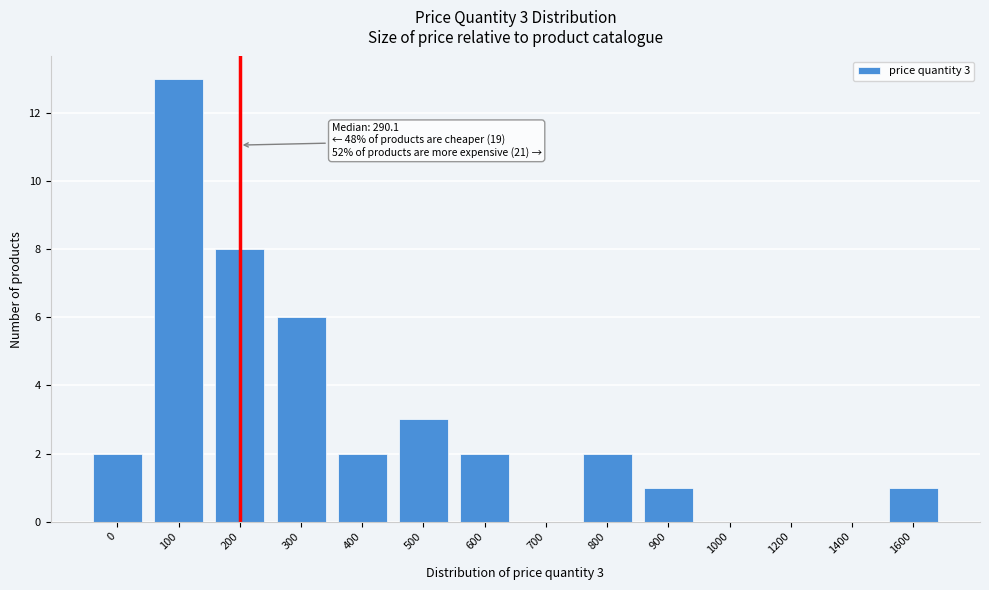

Reading left to right, list all the values displayed in this chart.

0=2	100=13	200=8	300=6	400=2	500=3	600=2	700=0	800=2	900=1	1000=0	1200=0	1400=0	1600=1